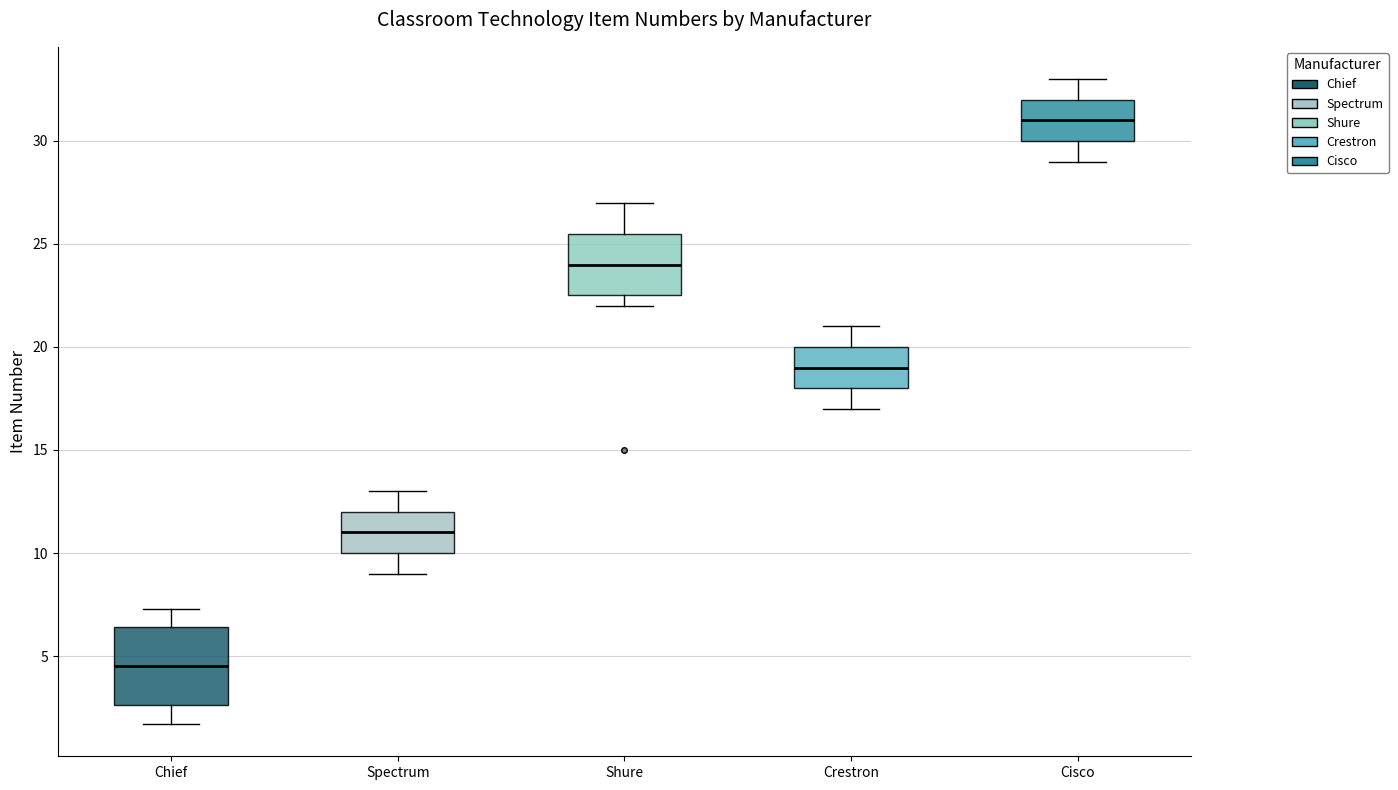

Where does the upper whisker of the box for Shure end on the y-axis? The values are not printed on the chart, so give them approximately, as read against the axis.

27.0